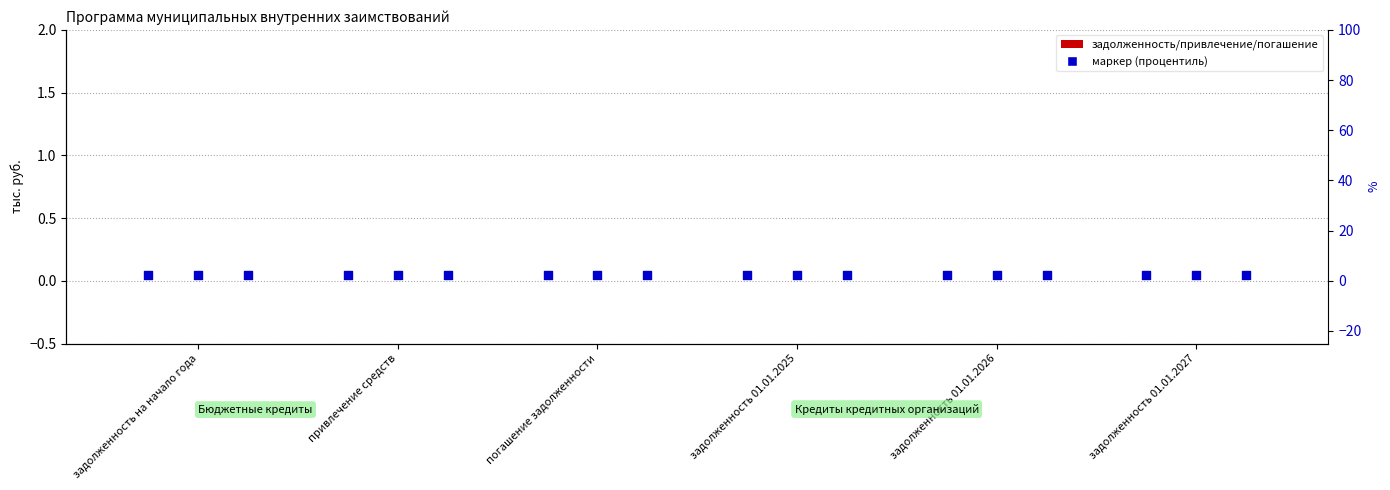

Is the value of 2025 год at привлечение средств greater than the value of 2024 год at задолженность 01.01.2025?

No